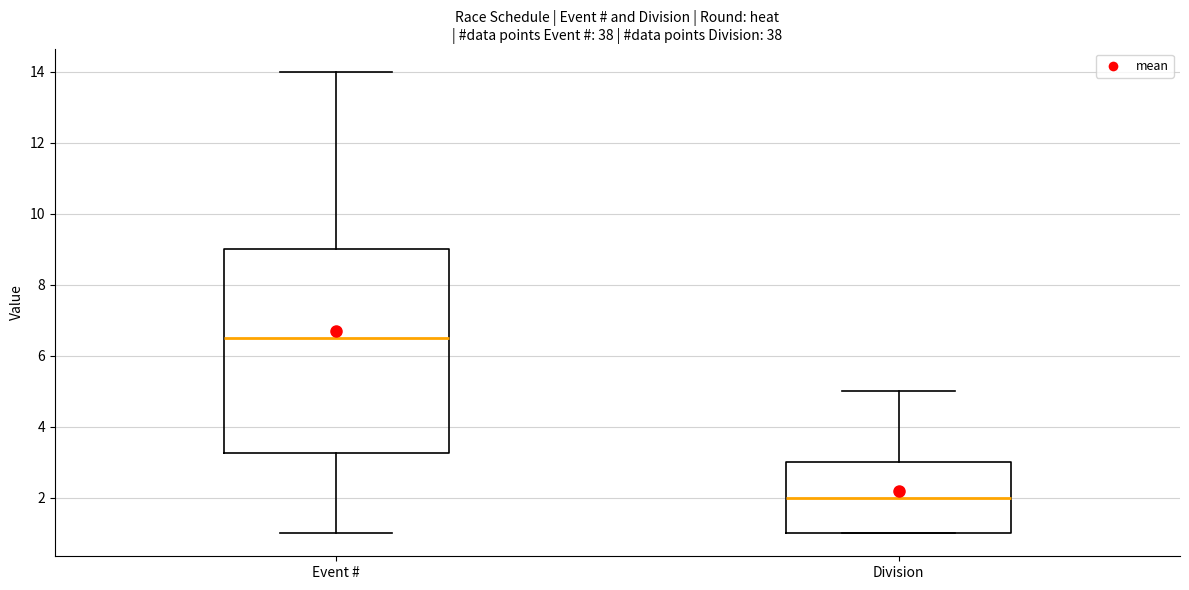

Comparing the boxes themselves (not the whiskers), which one is the tallest?

Event #